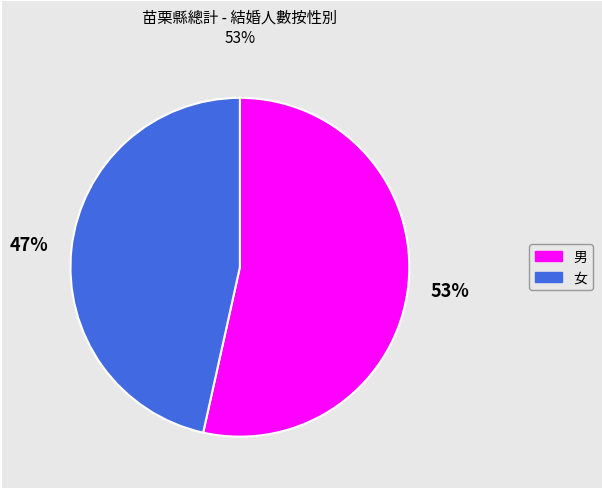

What percentage is the 女 slice, to the nearest percent?

47%